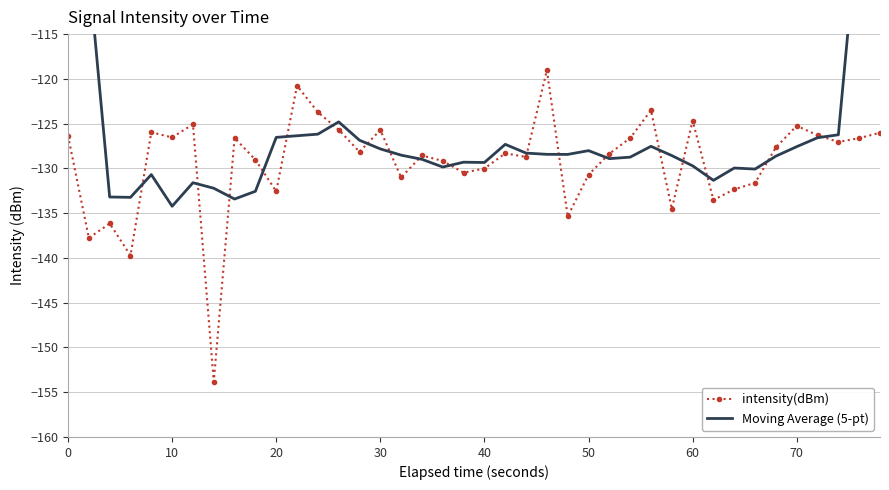

What is the difference between the maximum and minimum values in the intensity(dBm) series?

34.8